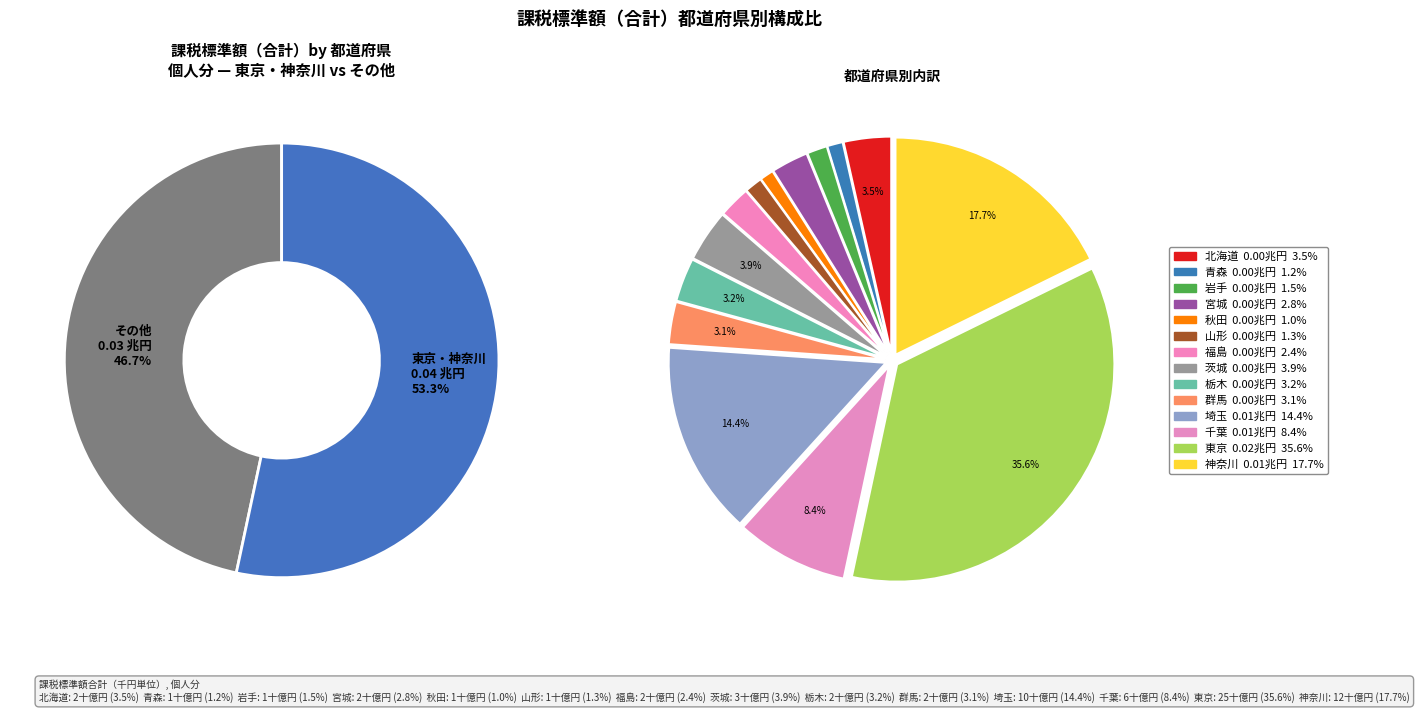

Is there a majority slice in this chart?

No